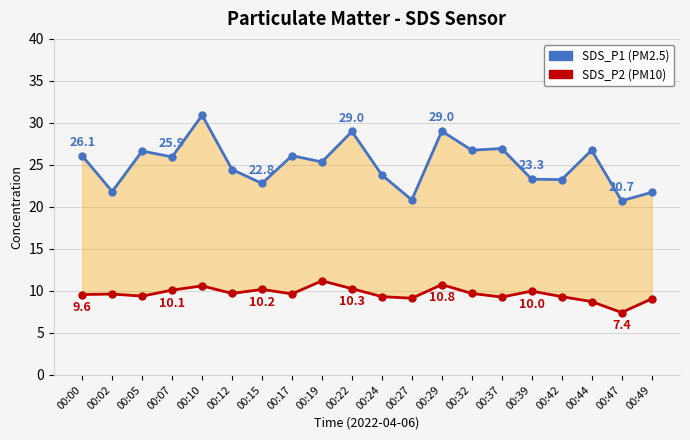

Where does the SDS_P1 (PM2.5) series first go above 25?

00:00